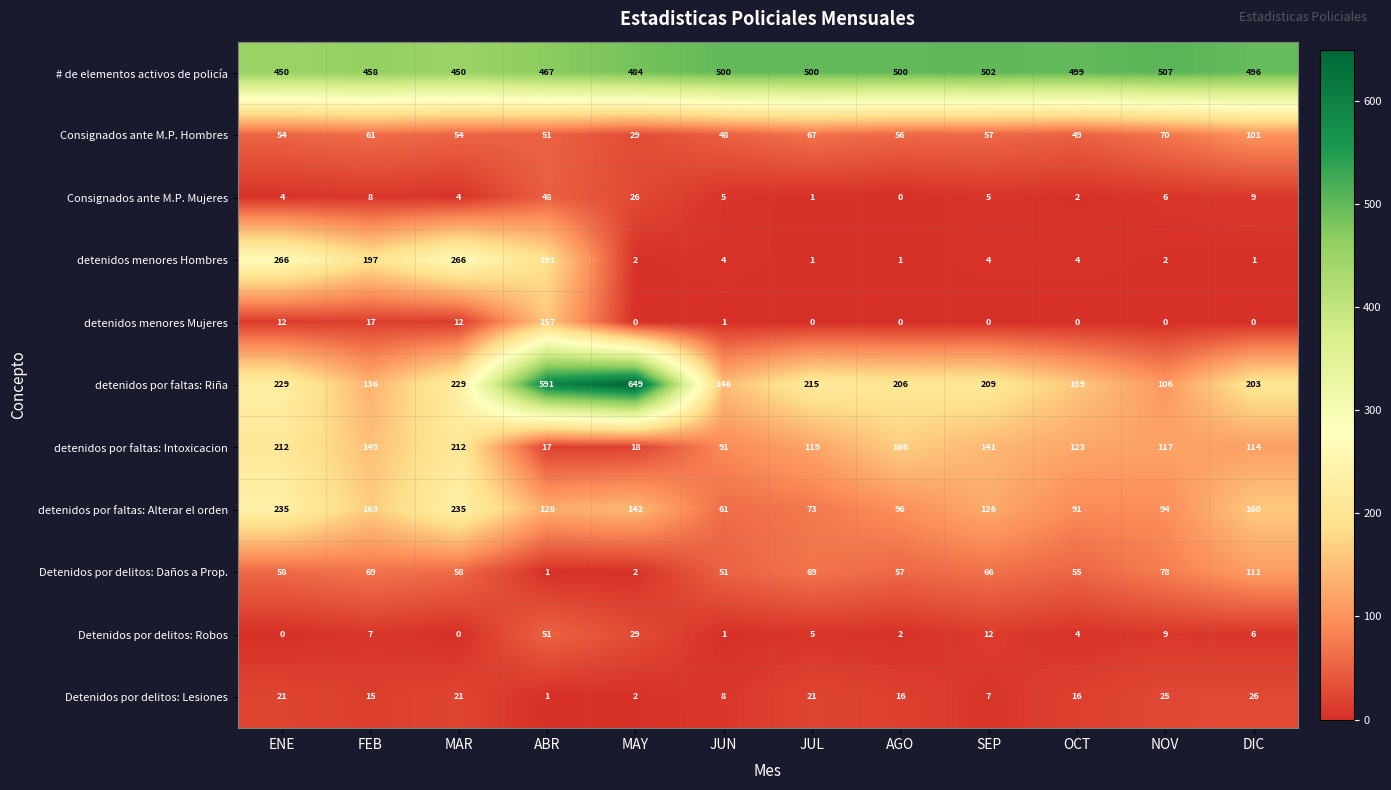

The detenidos menores Mujeres series shows 17 at FEB. True or false?

True